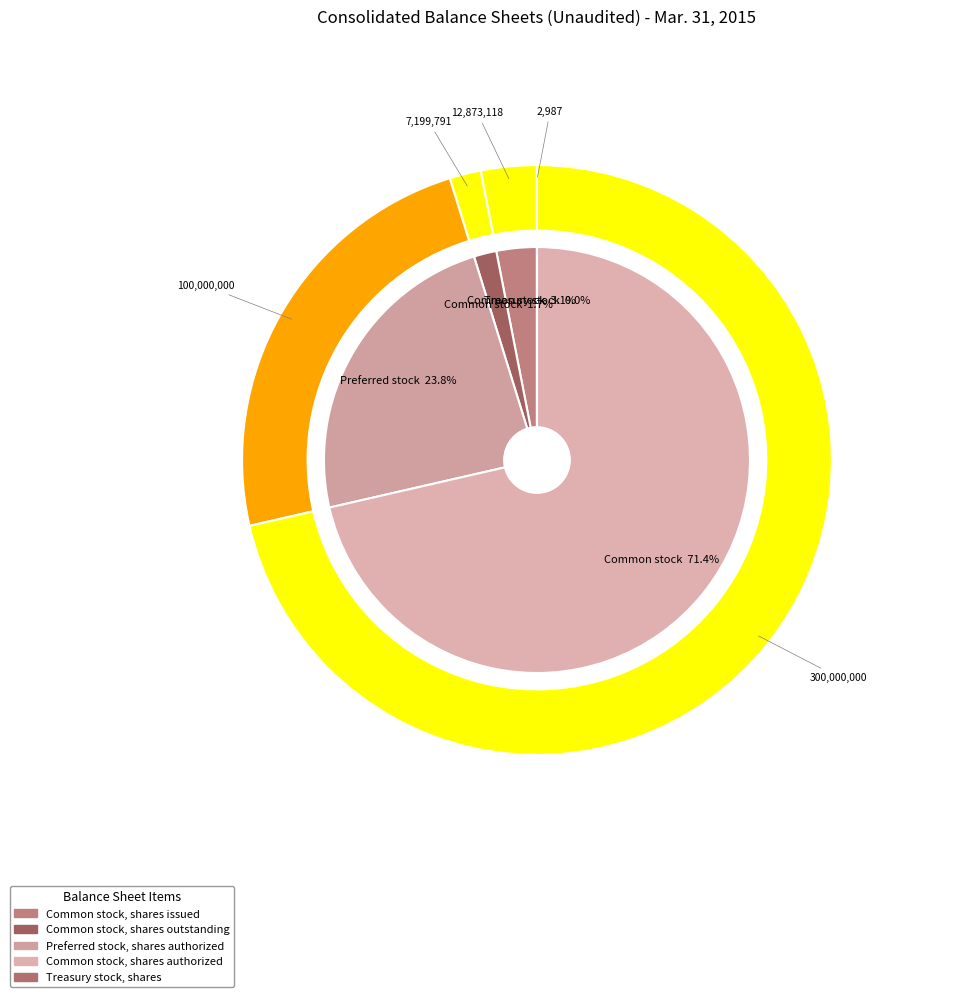

Is it true that Common stock, shares issued is 3% of the pie?

True